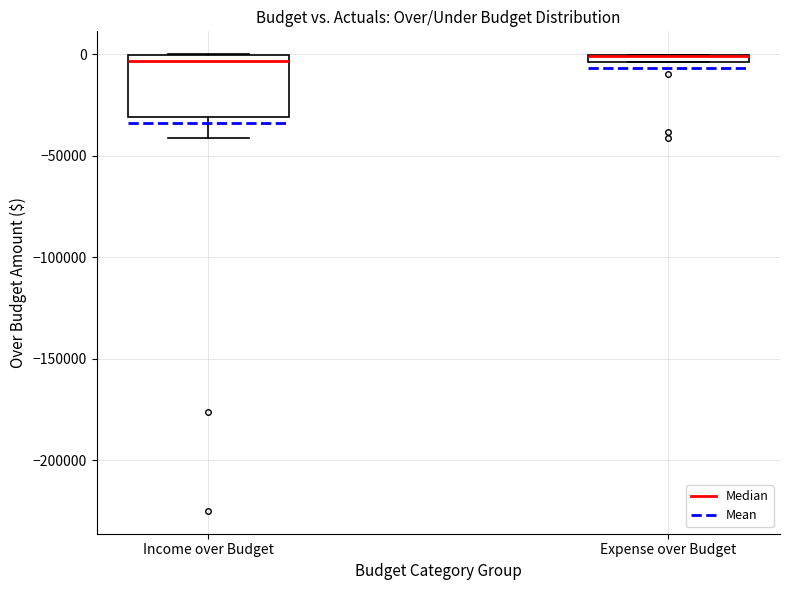

Where is the lower edge of the box for Income over Budget on the y-axis? The values are not printed on the chart, so give them approximately, as read against the axis.

-30000